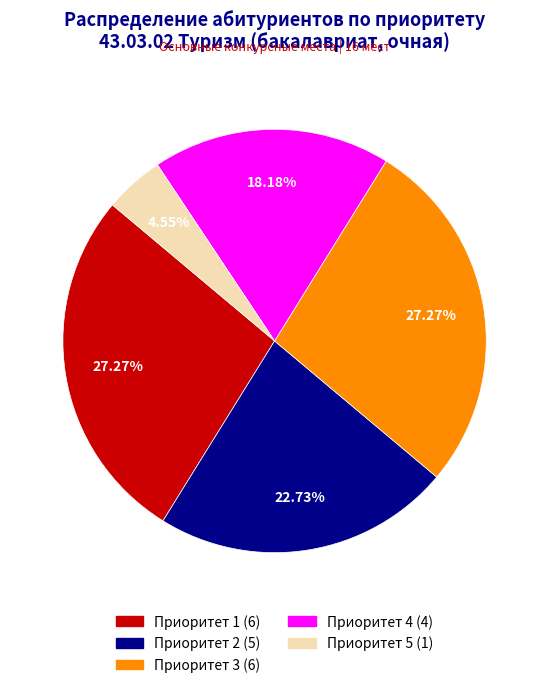

Is there a majority slice in this chart?

No